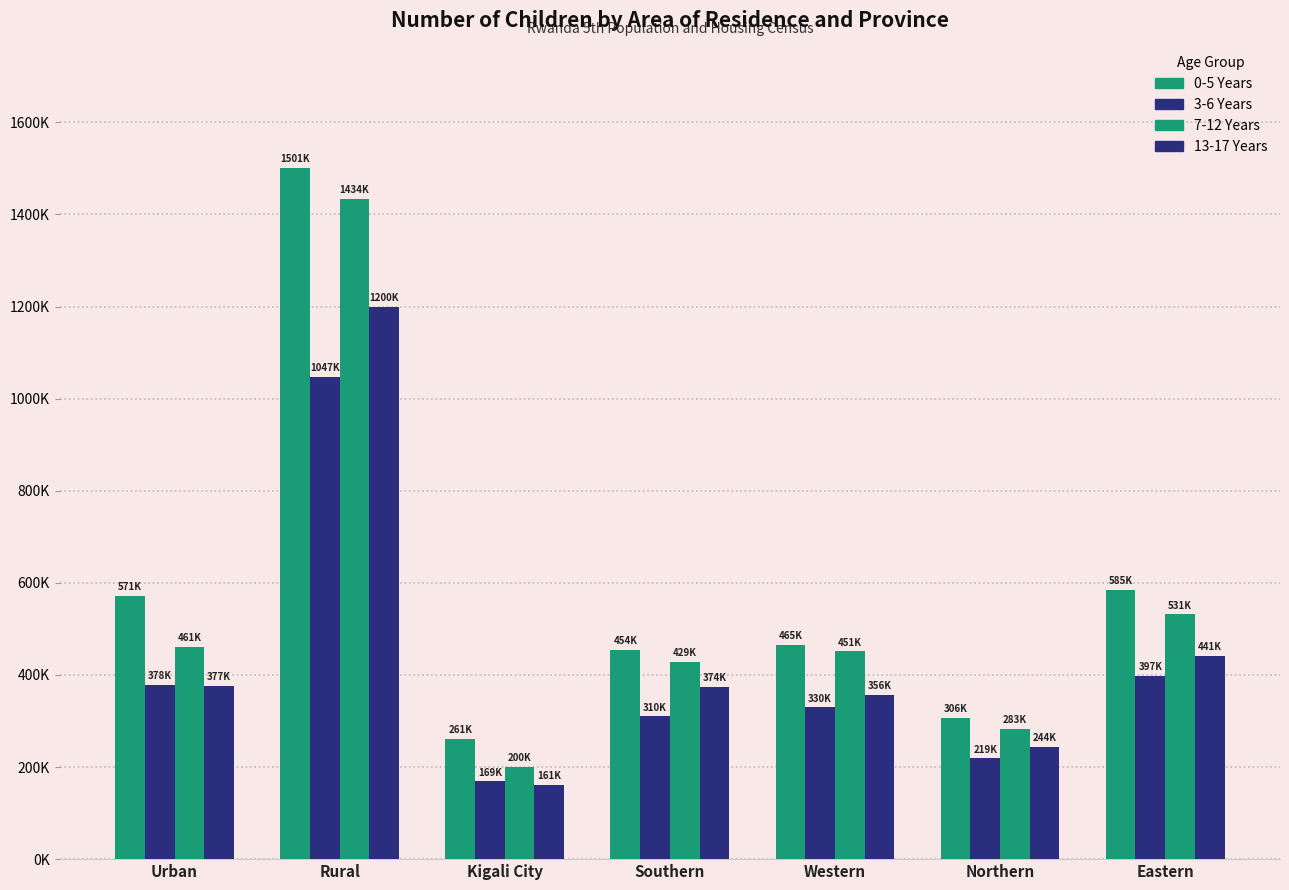

What is the label of the 4th bar from the right?

Southern